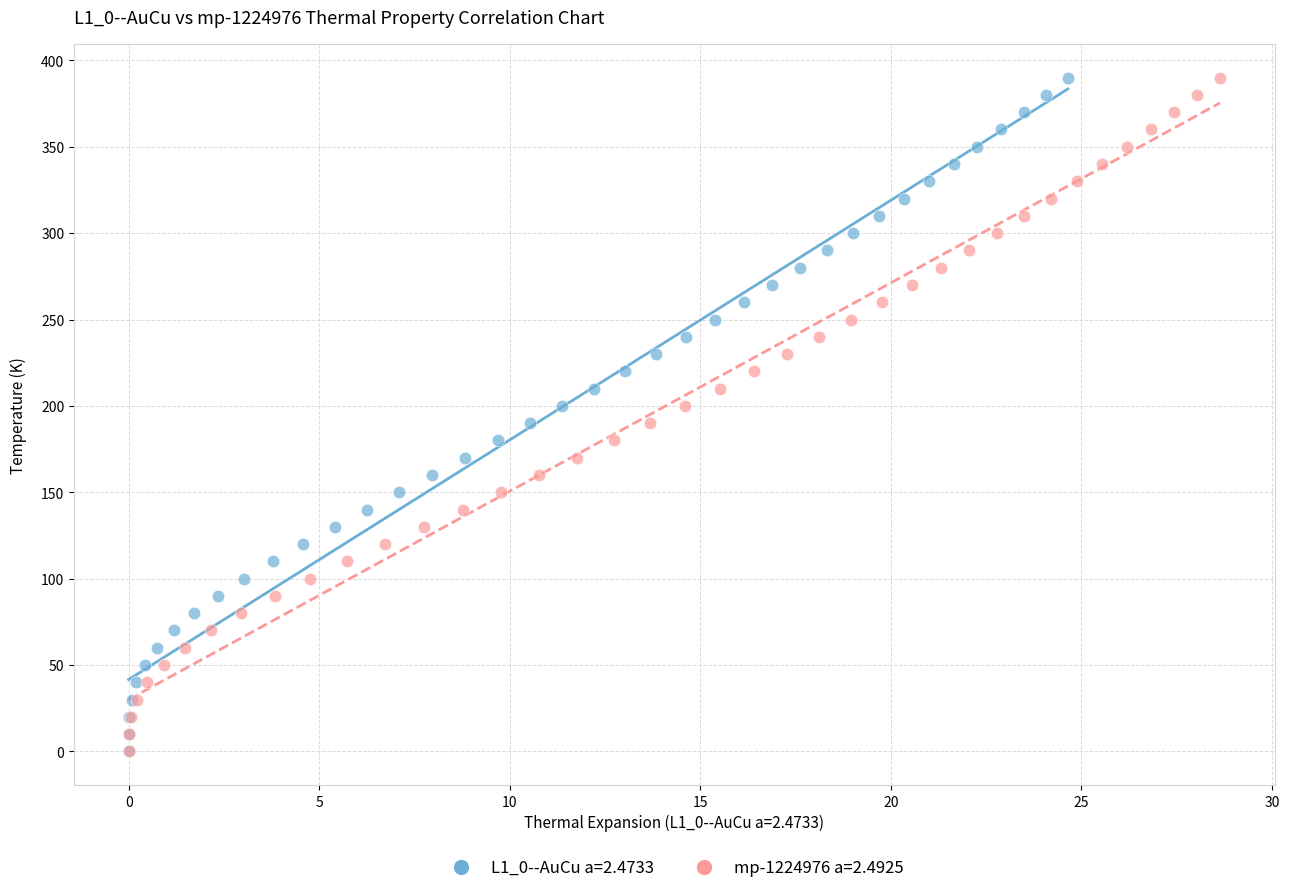

What are all the series names shown in the legend?

L1_0--AuCu a=2.4733, mp-1224976 a=2.4925